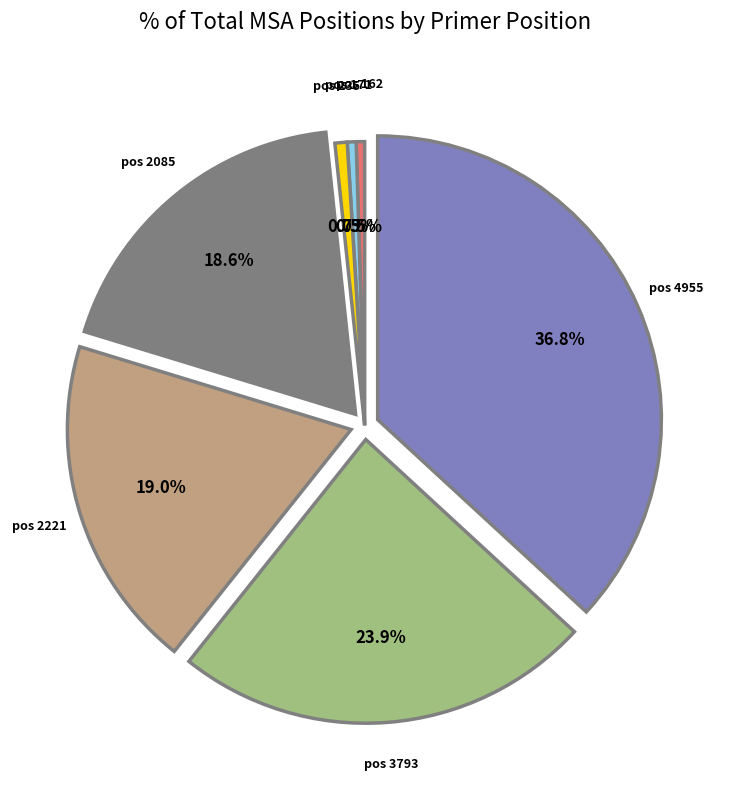

Is there any slice that represents more than half of the pie?

No